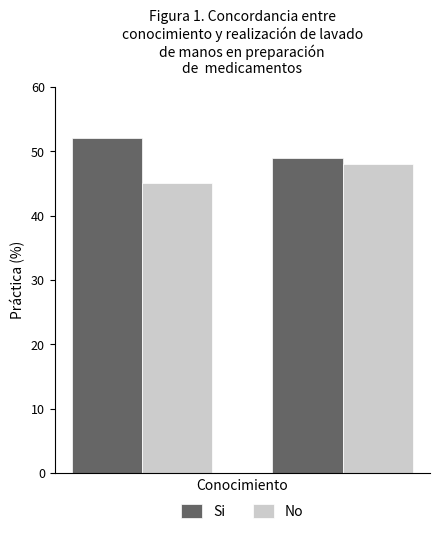

How many data points in No are less than 48?

1